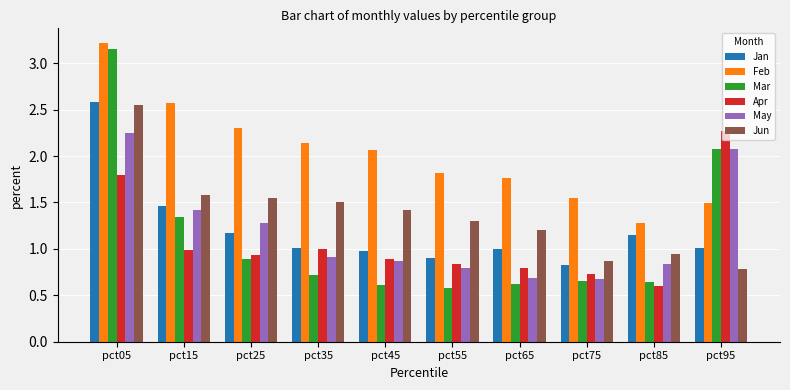

Which category has the highest value in the Jan series?

pct05